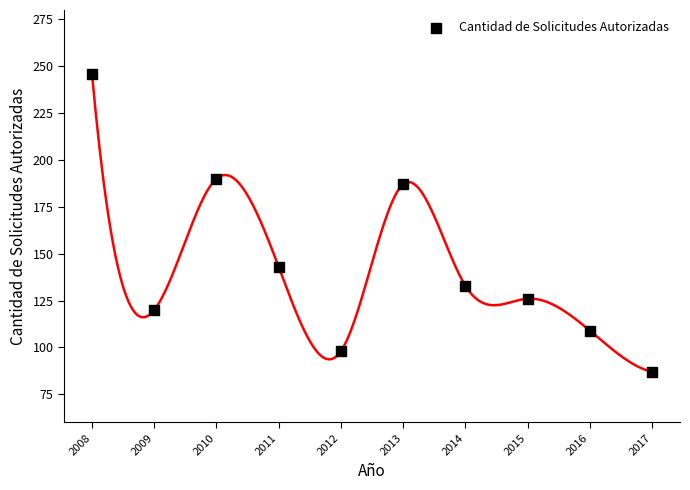

What is the range of Y values (max minus min)?

159